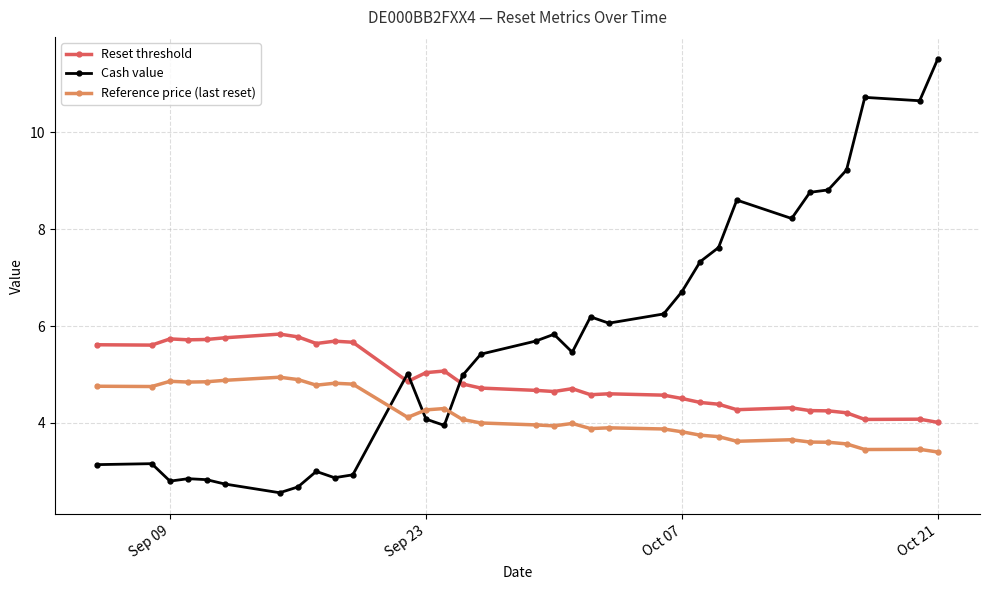

Which series has the widest spread of values?

Cash value